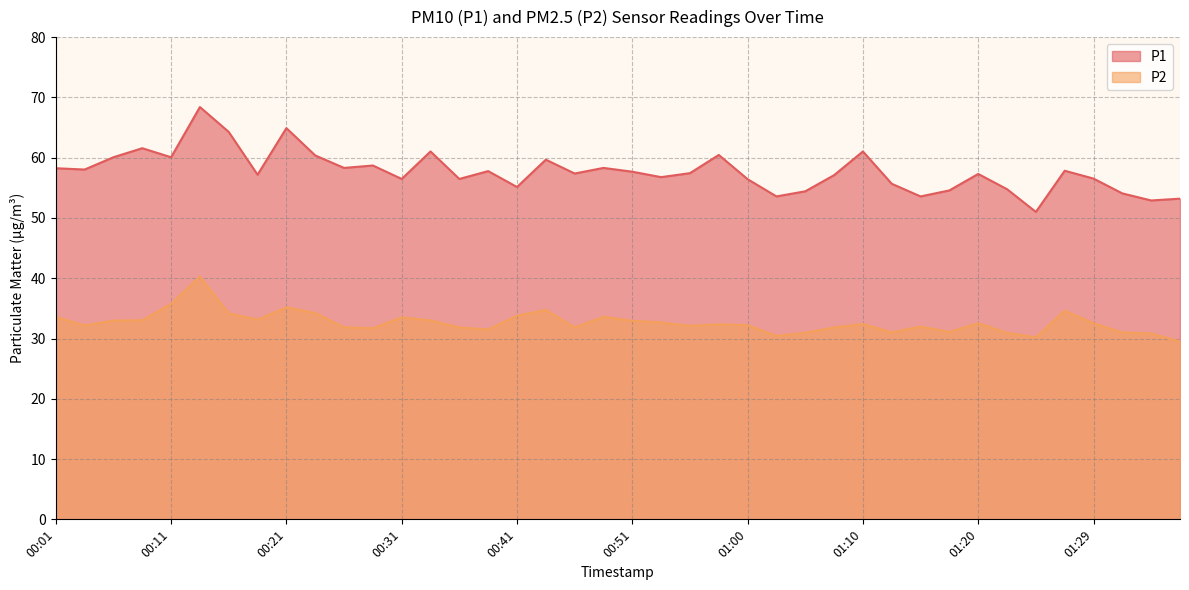

What is the lowest value of the P2 series?

29.5